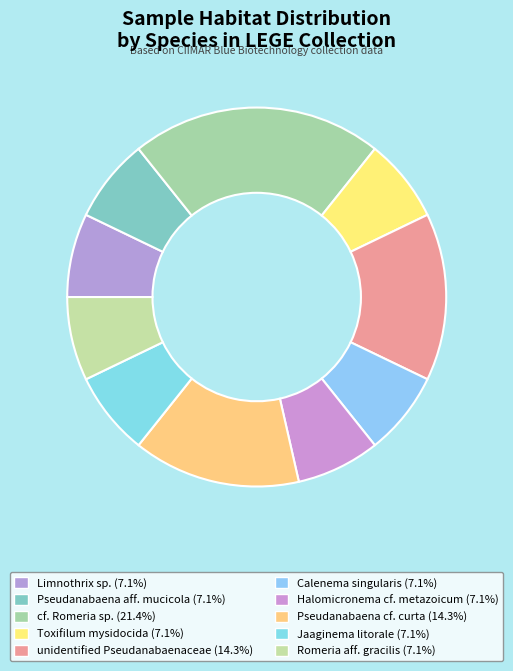

Combined, do Toxifilum mysidocida and cf. Romeria sp. account for over 50%?

No